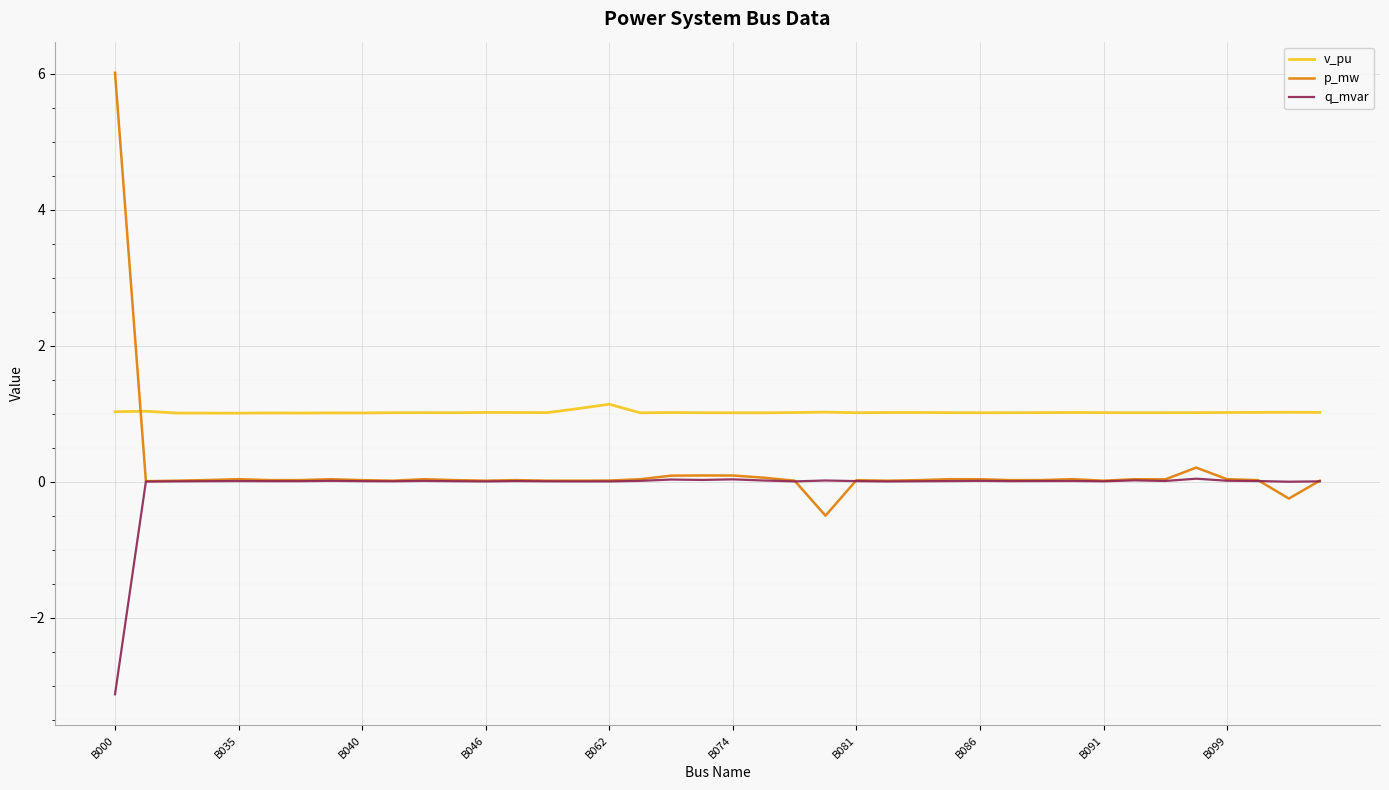

At how many categories does at least one series exceed 0?

40